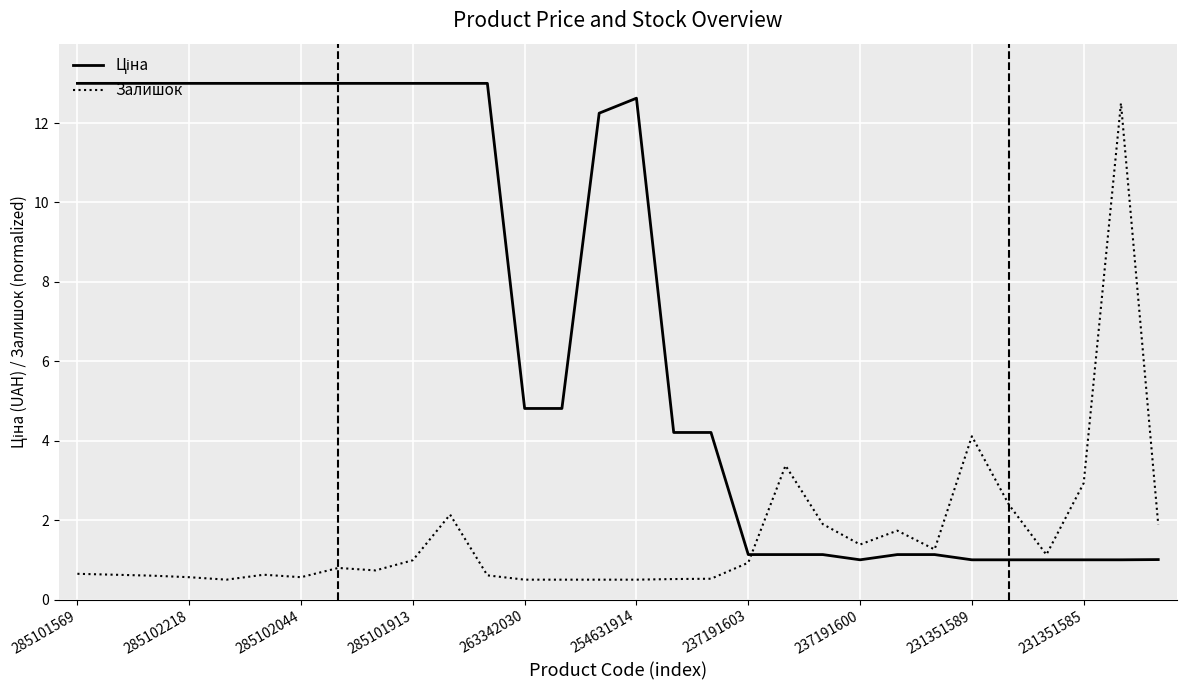

What is the highest value of the Залишок series?

12.5